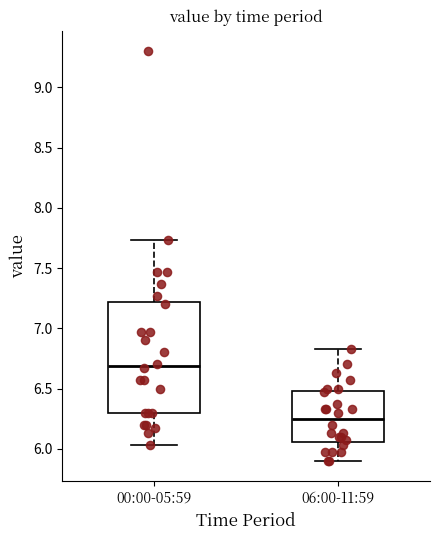

Which box is the tallest, from its lower edge to its upper edge?

00:00-05:59